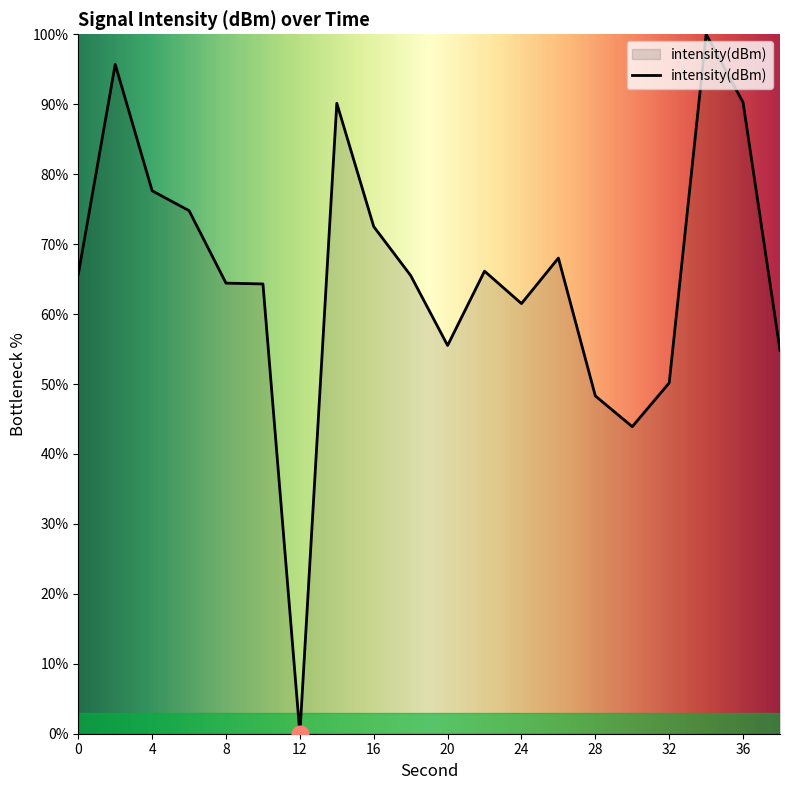

What is the greatest value displayed?

100.0